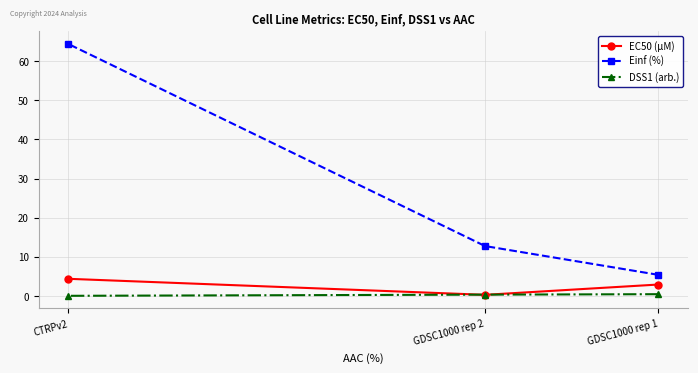

Reading left to right, list all the values displayed in this chart.

EC50 (µM): GDSC1000 rep 1=3.0	GDSC1000 rep 2=0.3	CTRPv2=4.4
Einf (%): GDSC1000 rep 1=5.4	GDSC1000 rep 2=12.8	CTRPv2=64.3
DSS1 (arb.): GDSC1000 rep 1=0.5	GDSC1000 rep 2=0.4	CTRPv2=0.1